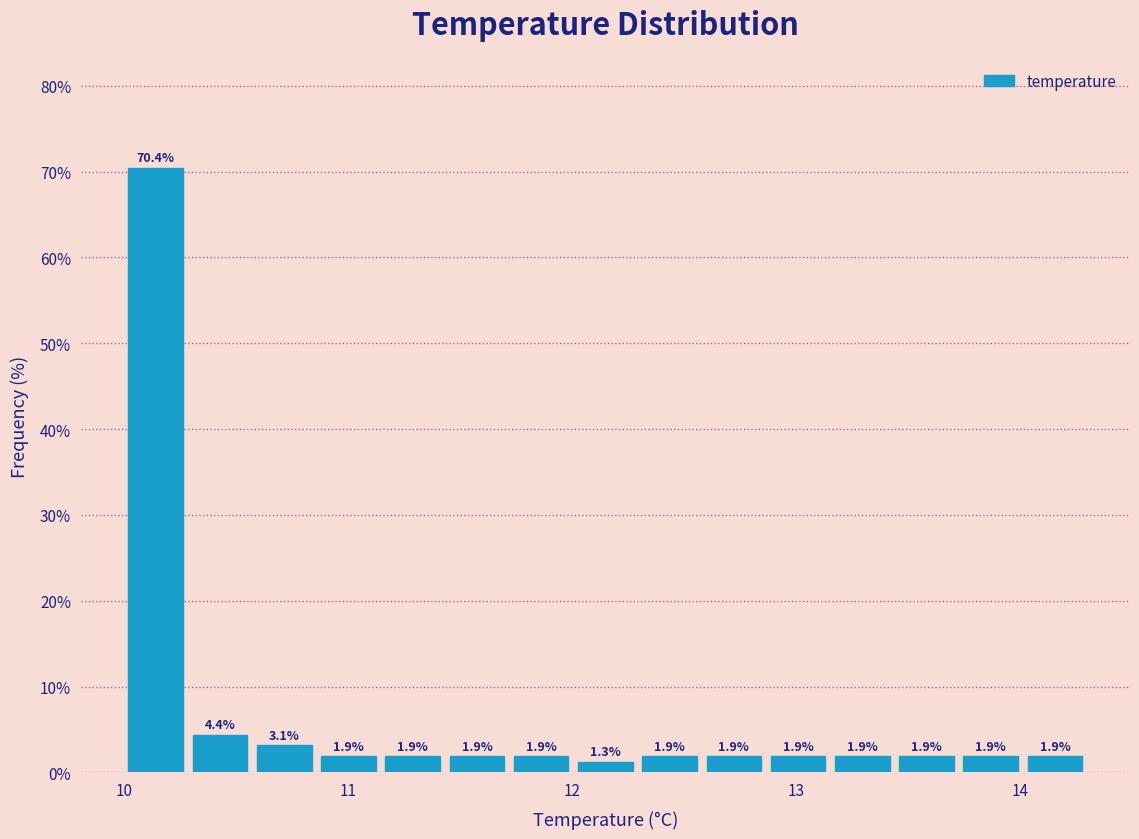

Around what value on the x-axis is the tallest bar? Give the approximate position of its centre, as read against the axis.

10.1